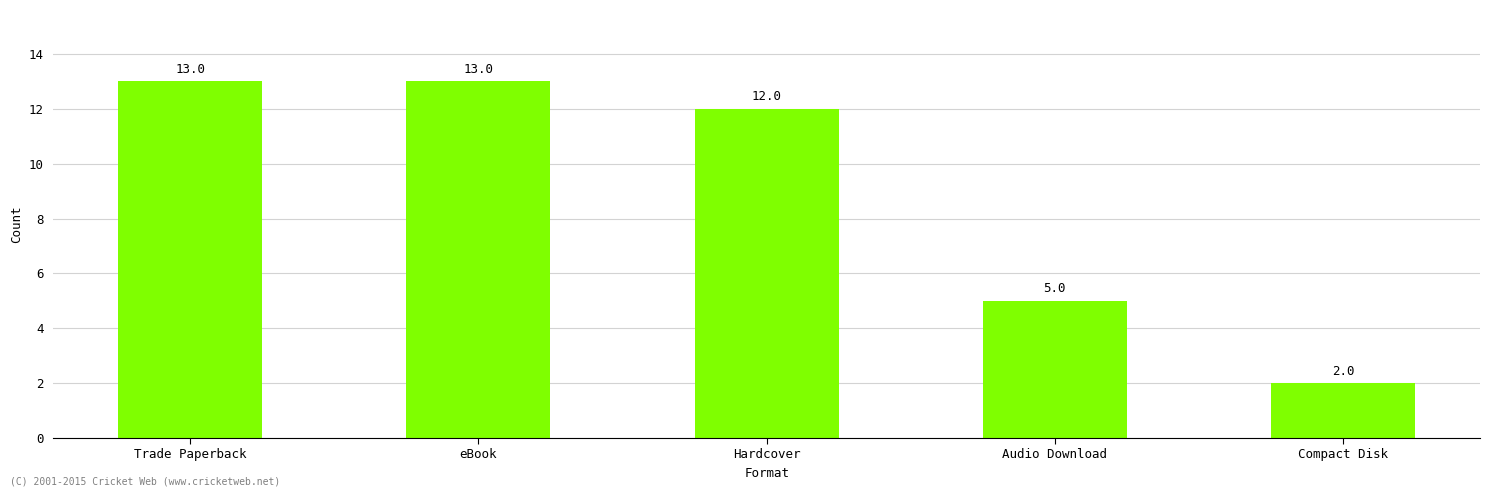

The value at Trade Paperback is 13. True or false?

True